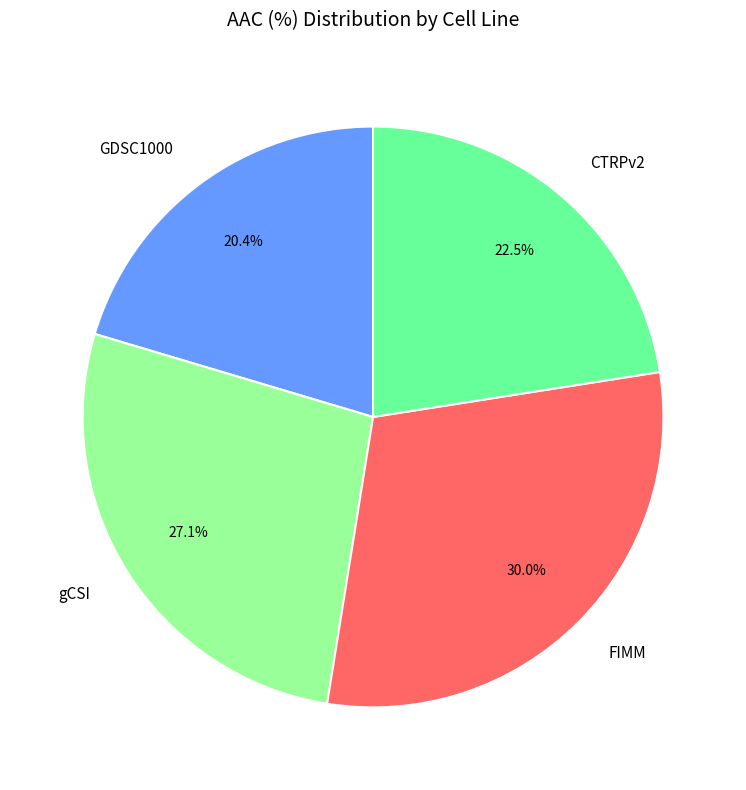

Does any single category account for the majority?

No